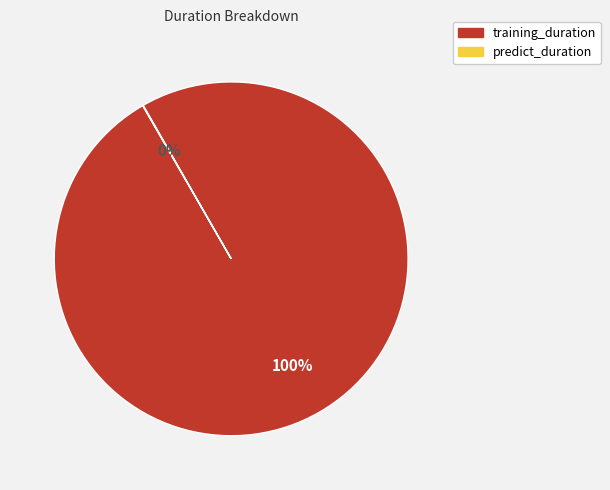

Which category has the biggest portion of the pie?

training_duration